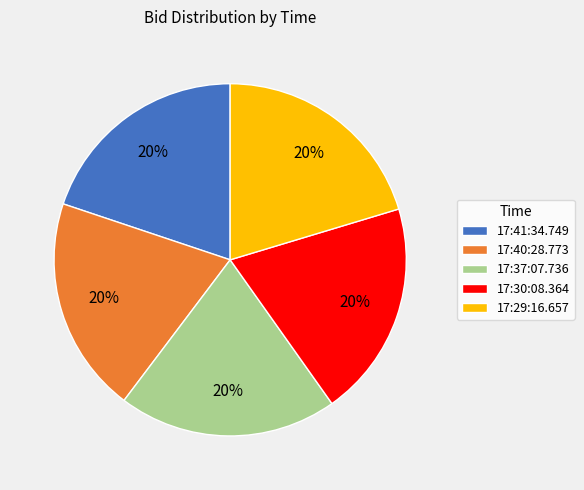

To the nearest percent, what is the combined percentage of 17:40:28.773 and 17:30:08.364?

40%